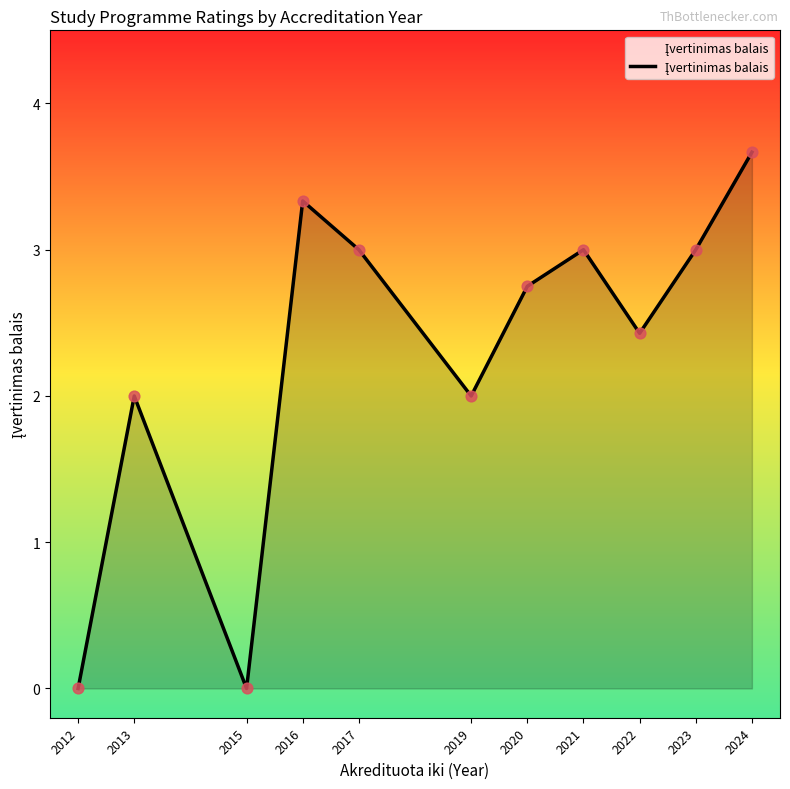

What is the change in value from 2016 to 2017?

-0.3